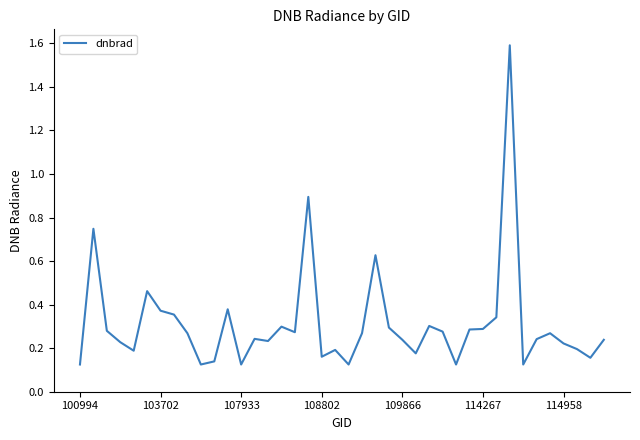

What is the greatest value displayed?

1.6